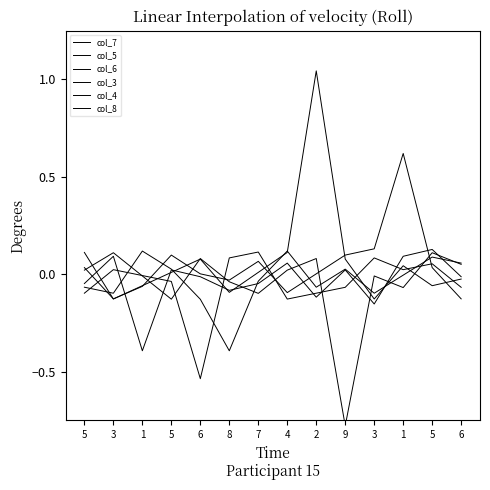

Read the col_4 value at 6.

-0.5